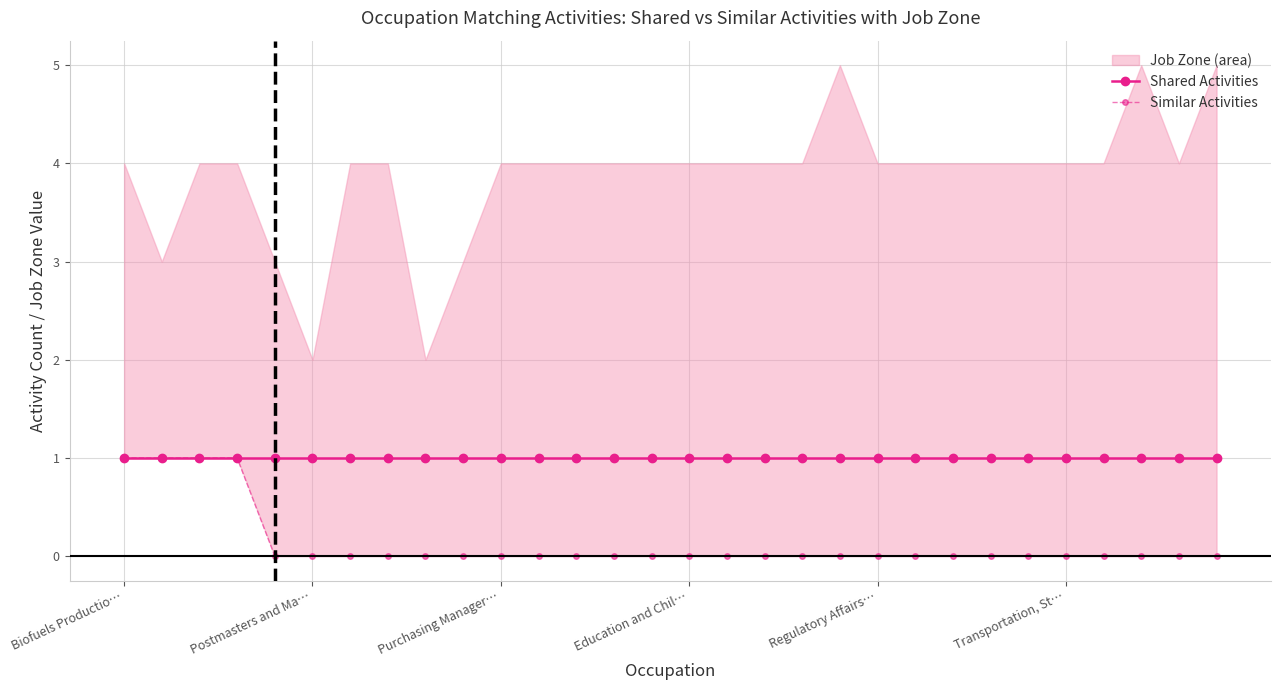

Is it true that Similar Activities equals -1 at 28?

False